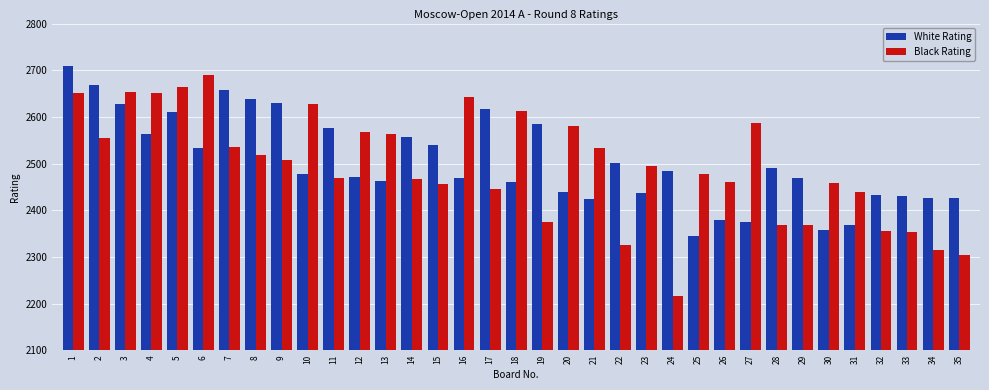

What is the difference between the second highest and second lowest values in the White Rating series?

312